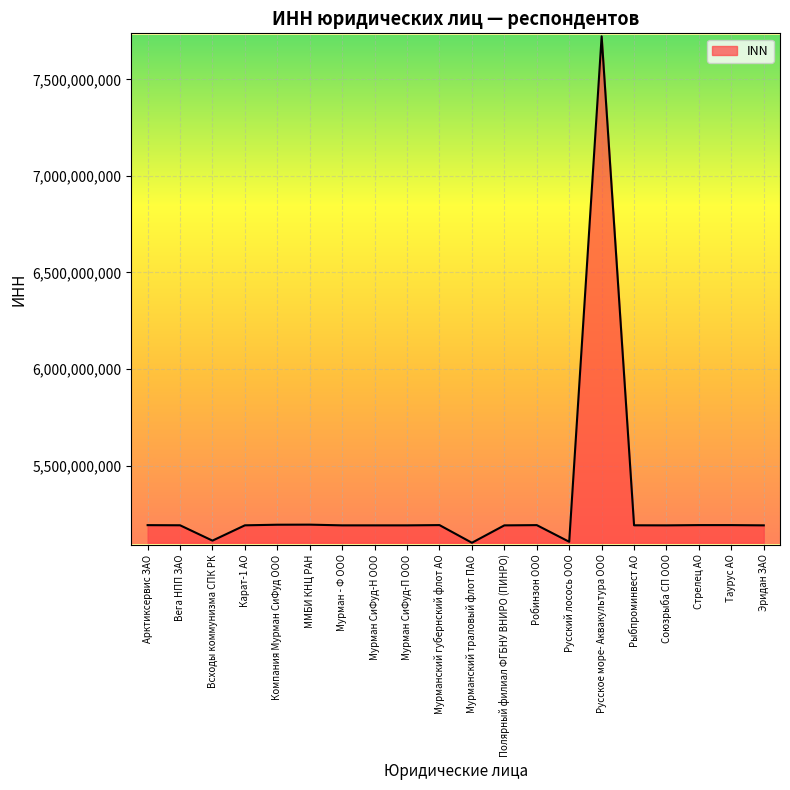

What is the difference between the values at Всходы коммунизма СПК РК and Рыбпроминвест АО?

79405448